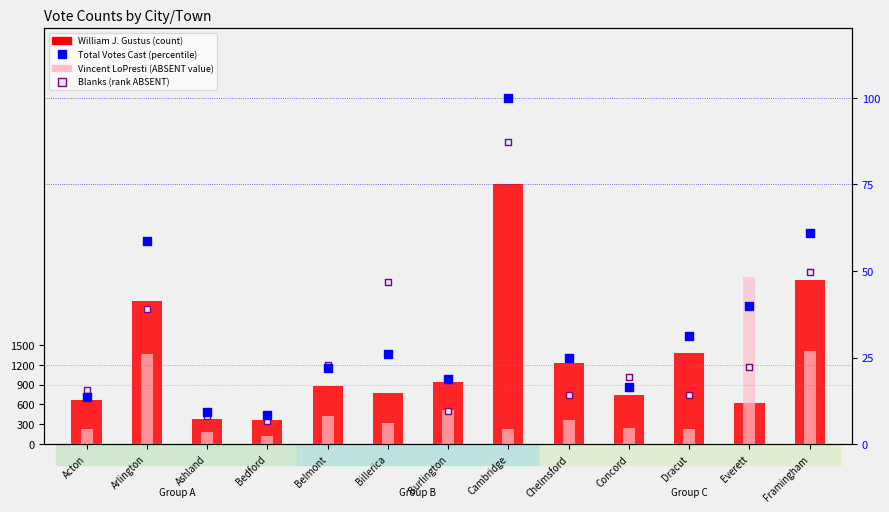

Which series has the widest spread of Y values?

Blanks